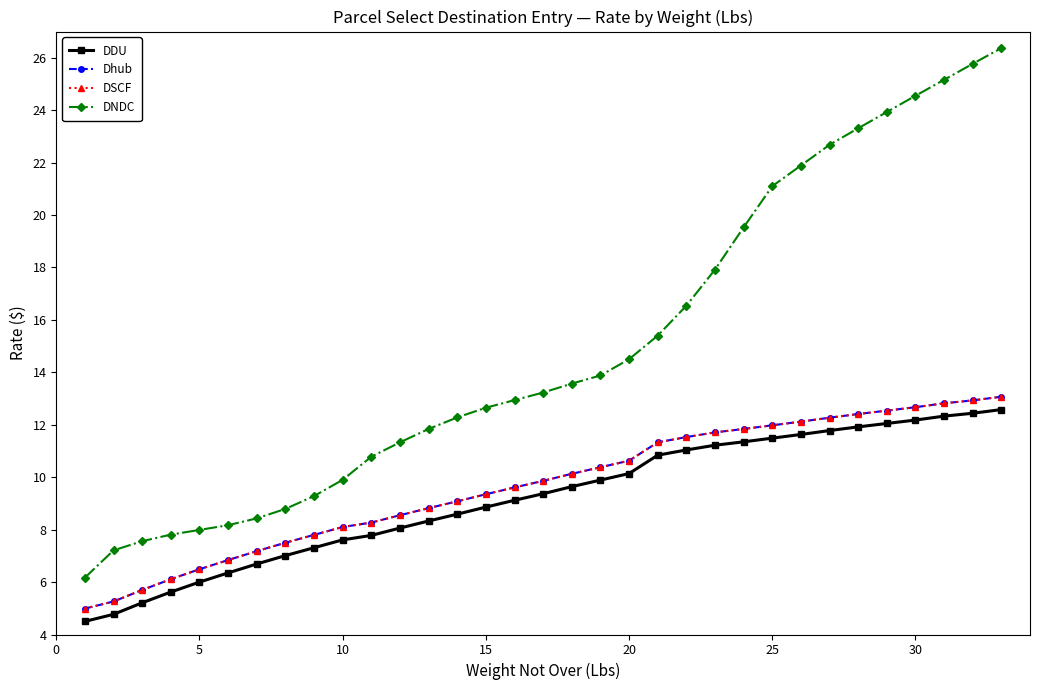

True or false: DSCF and DDU cross at least once.

False